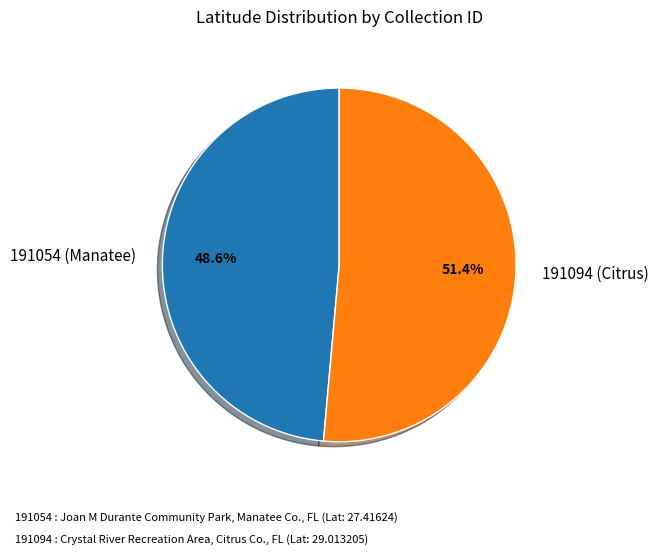

Is the sum of 191054 (Manatee) and 191094 (Citrus) greater than half?

Yes